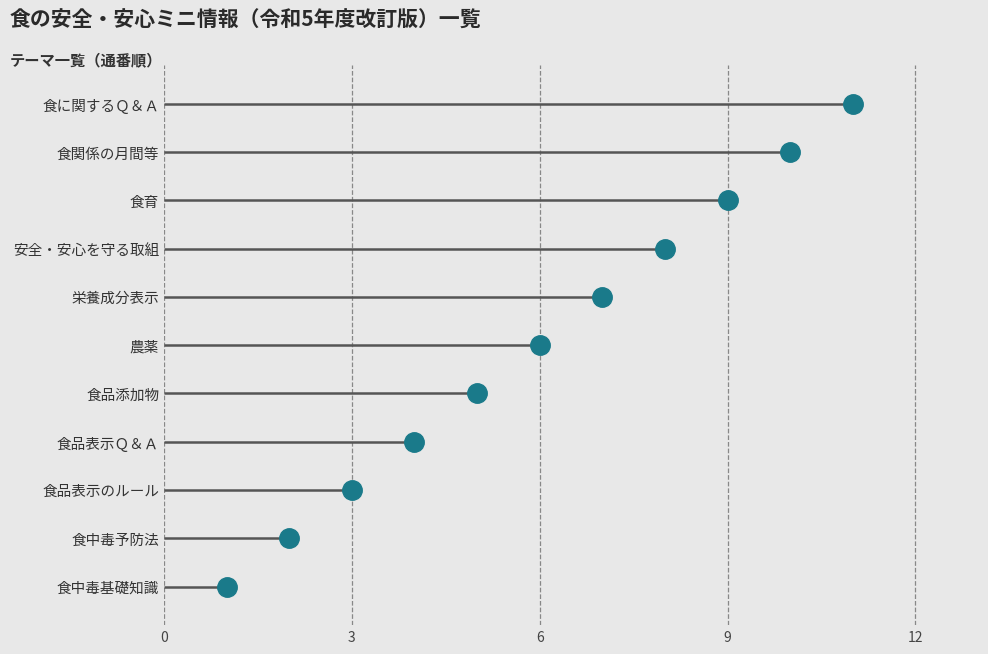

Where does the data first go above 6?

栄養成分表示